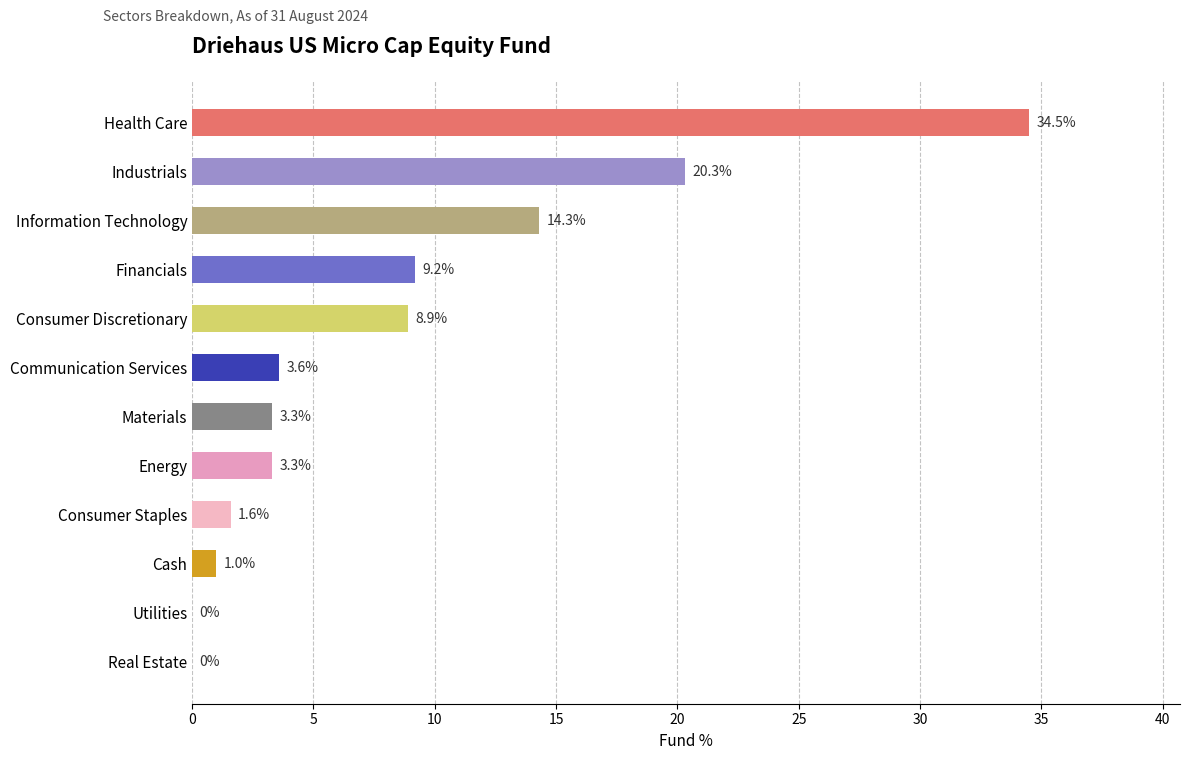

What is the sum of the values at Industrials and Materials?

23.6